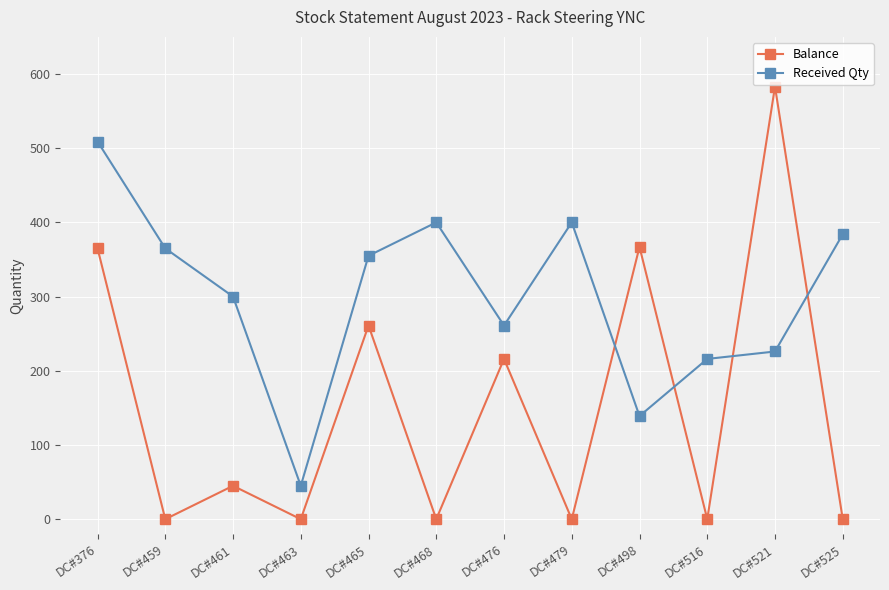

Rank the series by their average value, from highest to lowest.

Received Qty, Balance